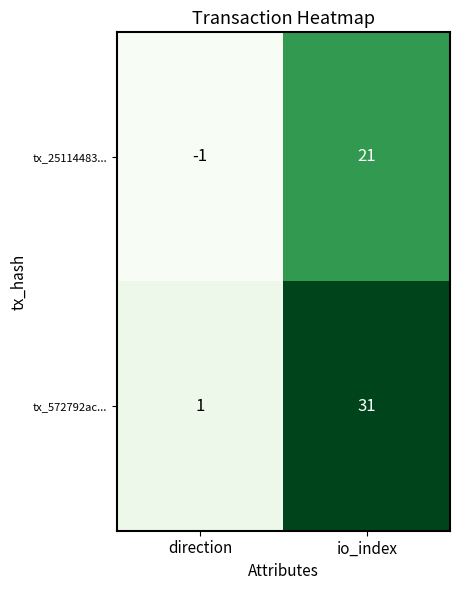

What is the difference between the tx_572792ac... values at io_index and direction?

30